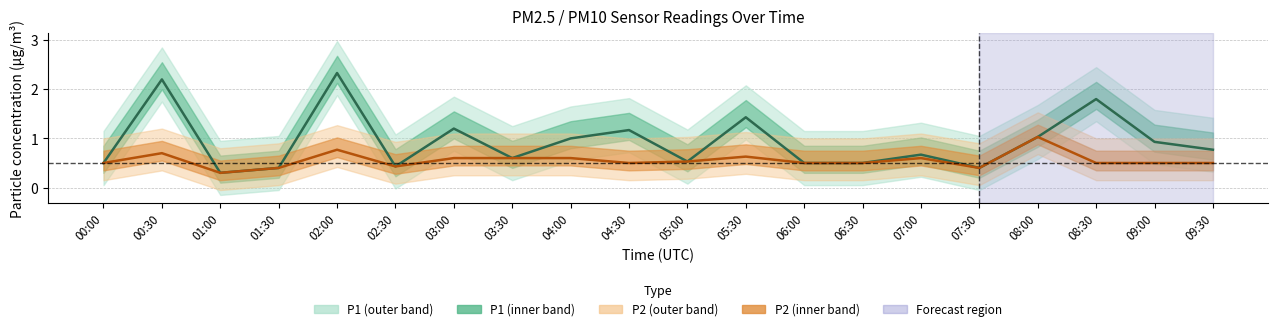

True or false: P1 and P2 cross at least once.

False